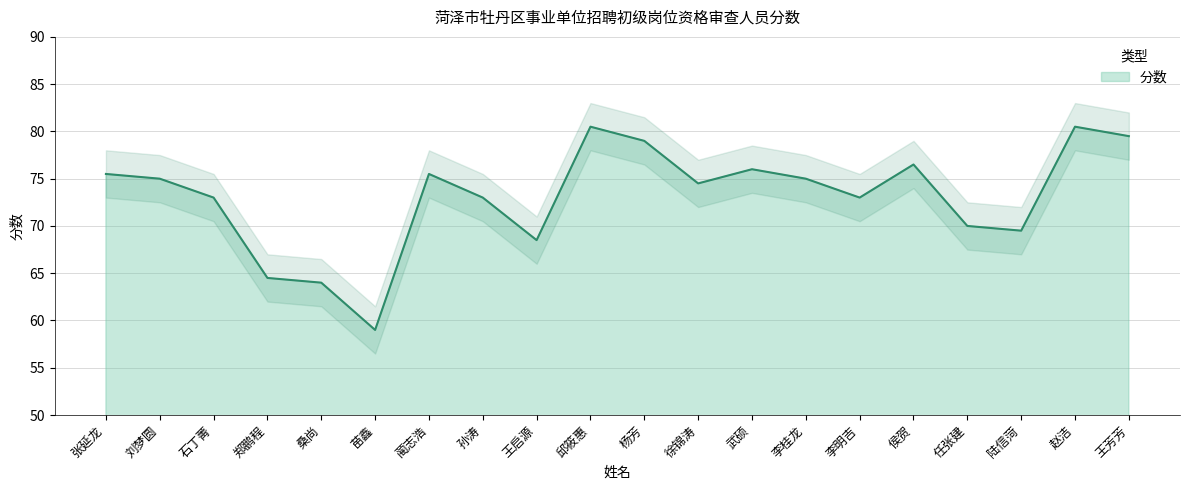

Rank the categories by value from highest to lowest.

邱筱惠, 赵洁, 王芳芳, 杨芳, 侯贺, 武硕, 张延龙, 蔺志浩, 刘梦圆, 李桂龙, 徐锦涛, 石丁菁, 孙涛, 李明吉, 任张建, 陆信菏, 王启源, 郑鹏程, 桑尚, 苗鑫